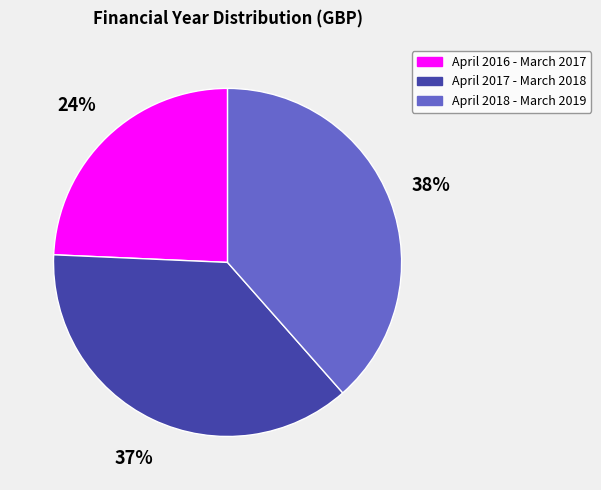

Does April 2018 - March 2019 represent more than half of the total?

No